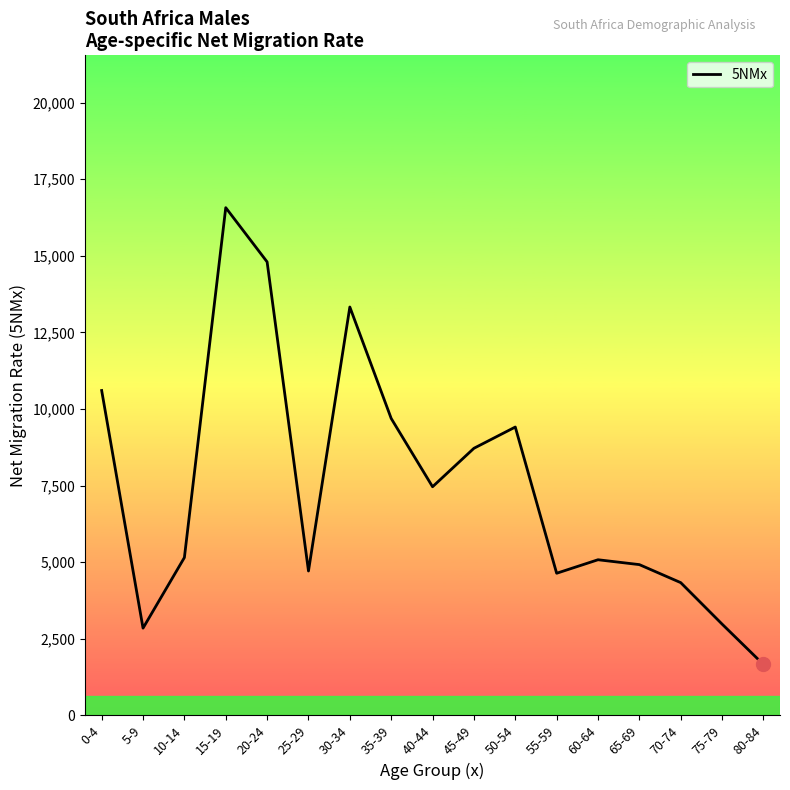

Does the chart display data point markers on the line(s)?

No